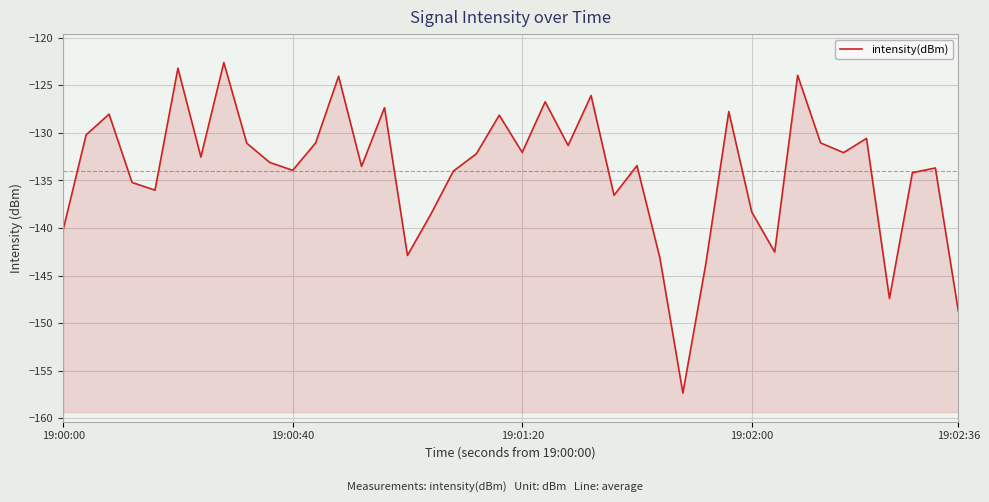

How many interior local peaks (higher than both neighbors) does the data have?

13